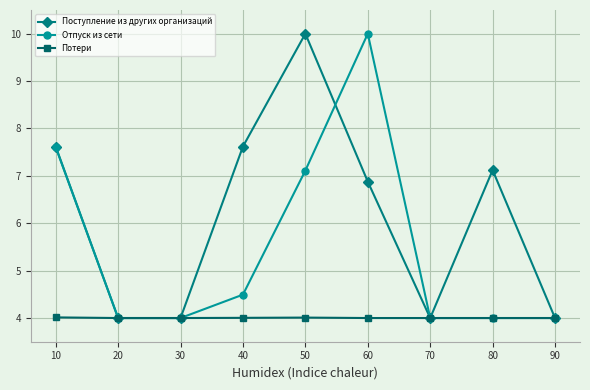

The value of Отпуск из сети at 30 is 4.0. True or false?

True